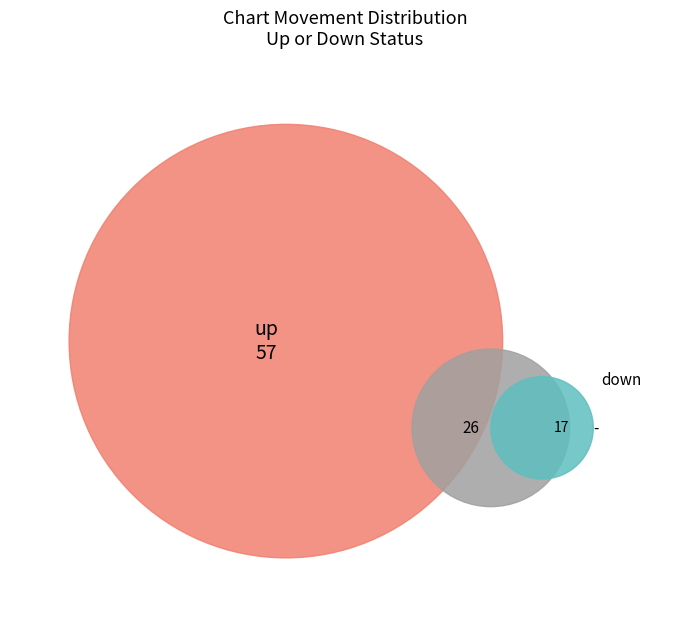

How many slices are in this pie chart?

3